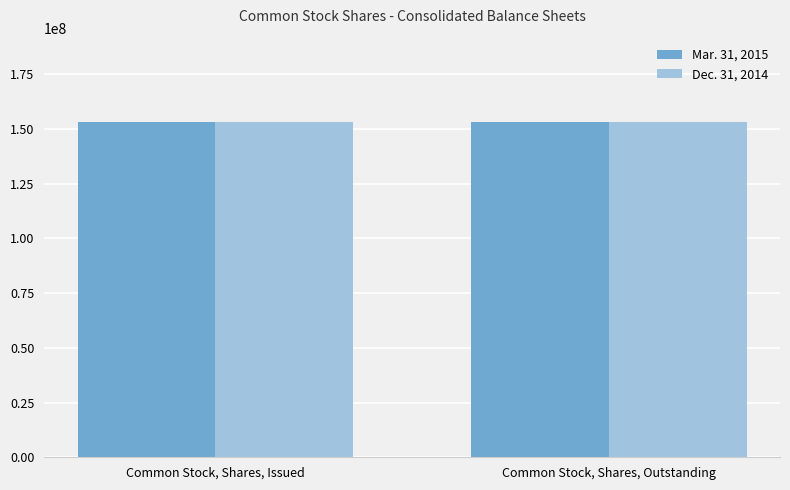

The value of Dec. 31, 2014 at Common Stock, Shares, Issued is 153363000. True or false?

True